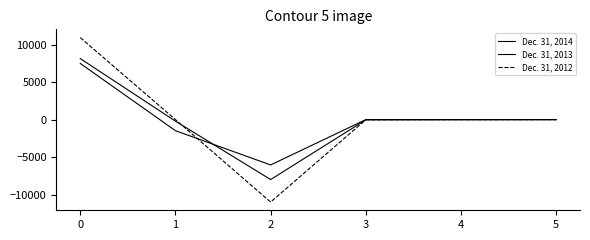

Which series has the largest total across all categories?

Dec. 31, 2014